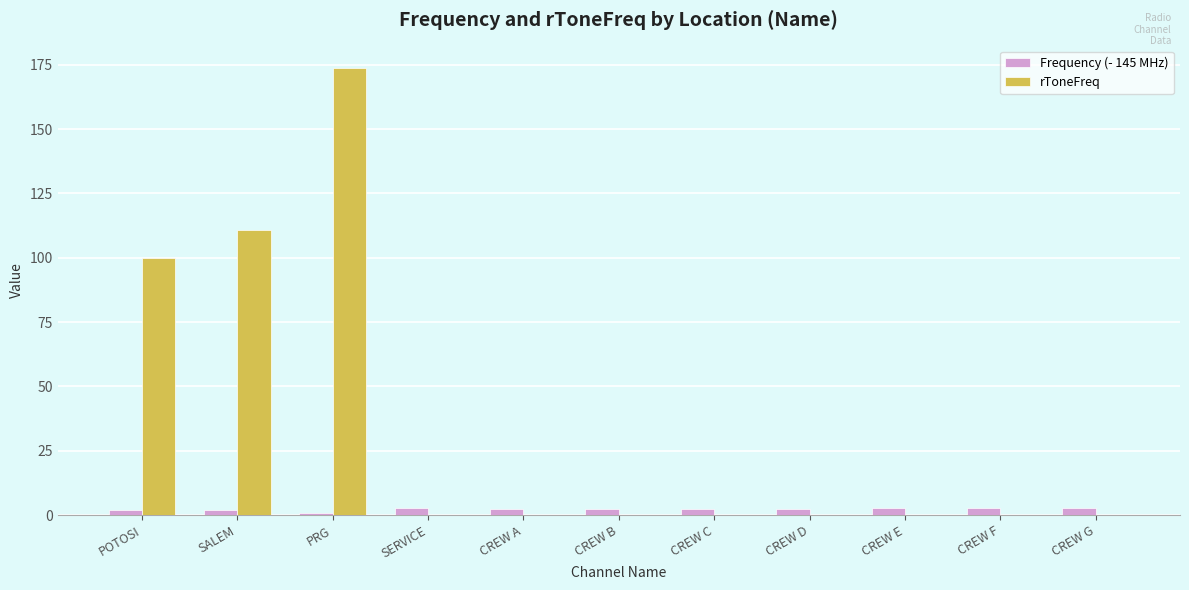

The value of rToneFreq at SALEM is 110.9. True or false?

True